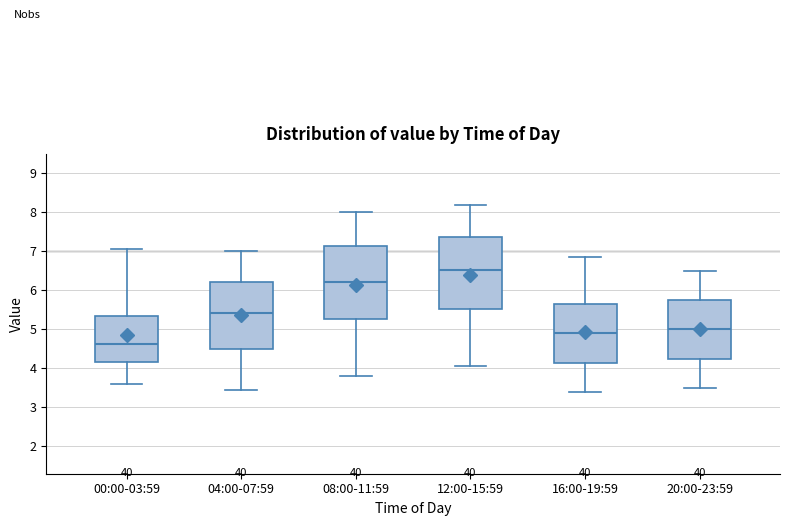

Reading left to right, transcribe this box plot: for each box, give where its median line is, the range the box spans, and where its two whiskers end, as read against the y-axis. The values are not printed on the chart, so give them approximately, as read against the axis.

00:00-03:59: median 4.6, box 4.2 to 5.3, whiskers 3.6 to 7.1
04:00-07:59: median 5.4, box 4.5 to 6.2, whiskers 3.5 to 7.0
08:00-11:59: median 6.2, box 5.3 to 7.1, whiskers 3.8 to 8.0
12:00-15:59: median 6.5, box 5.5 to 7.4, whiskers 4.1 to 8.2
16:00-19:59: median 4.9, box 4.2 to 5.7, whiskers 3.4 to 6.9
20:00-23:59: median 5.0, box 4.3 to 5.8, whiskers 3.5 to 6.5